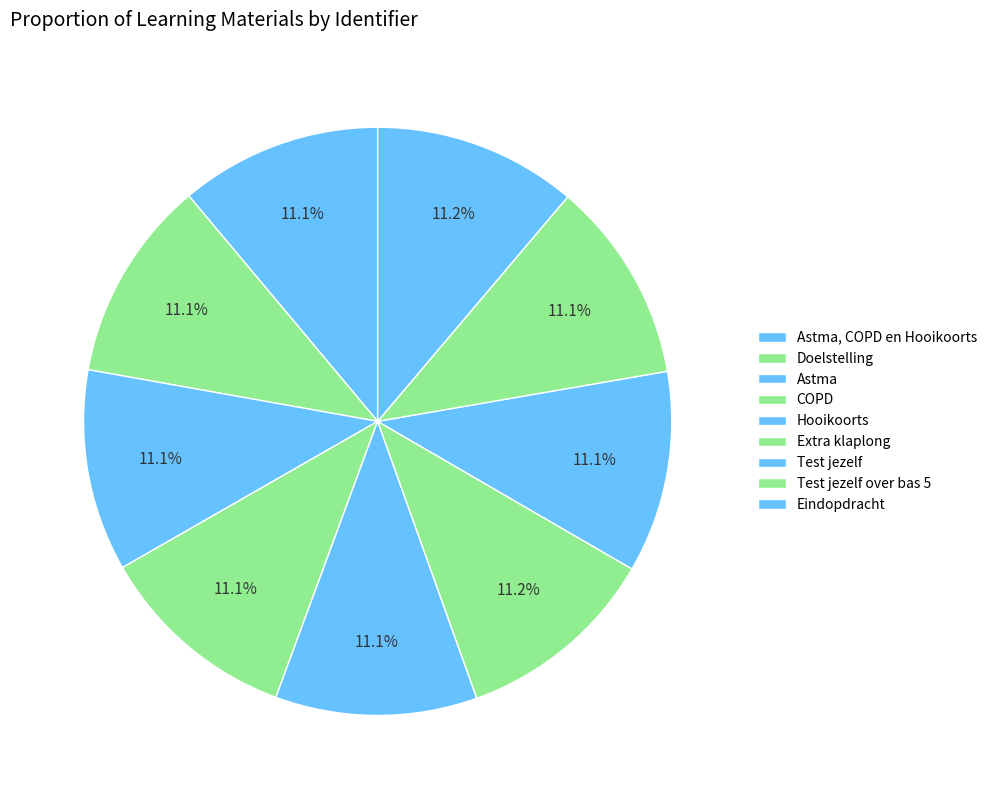

How many slices are in this pie chart?

9